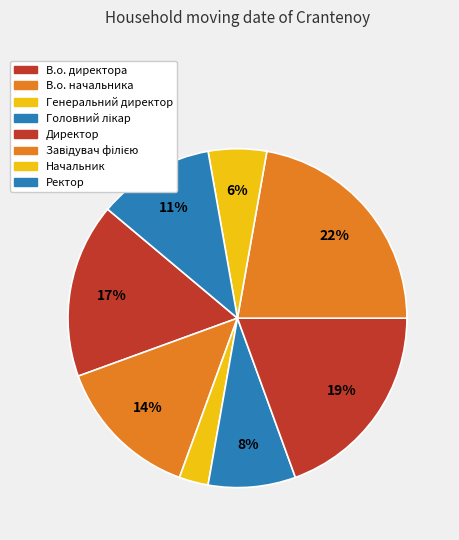

How many segments does this pie chart have?

8